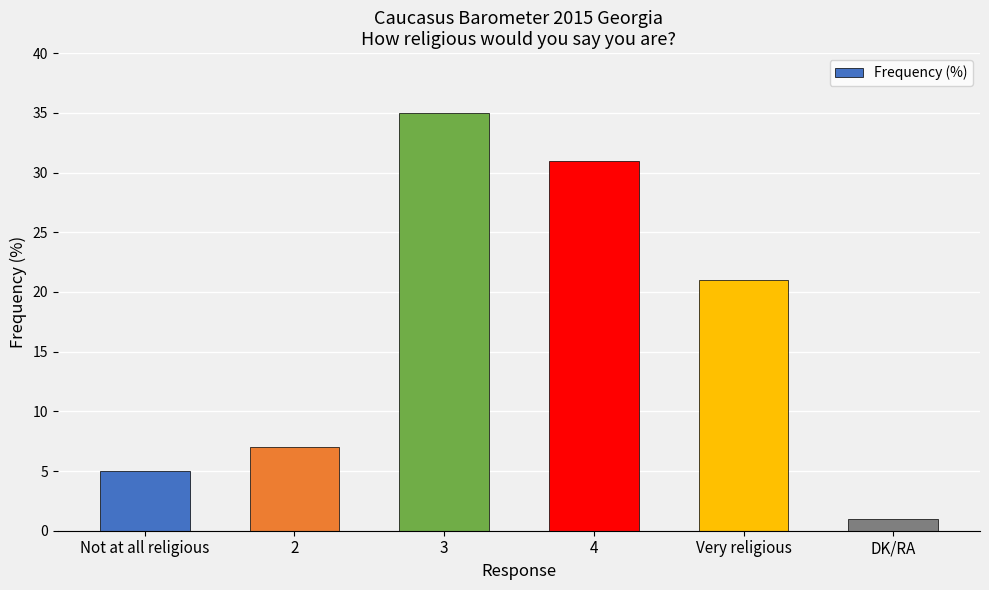

Reading left to right, transcribe all the data shown in this chart.

Not at all religious=5	2=7	3=35	4=31	Very religious=21	DK/RA=1